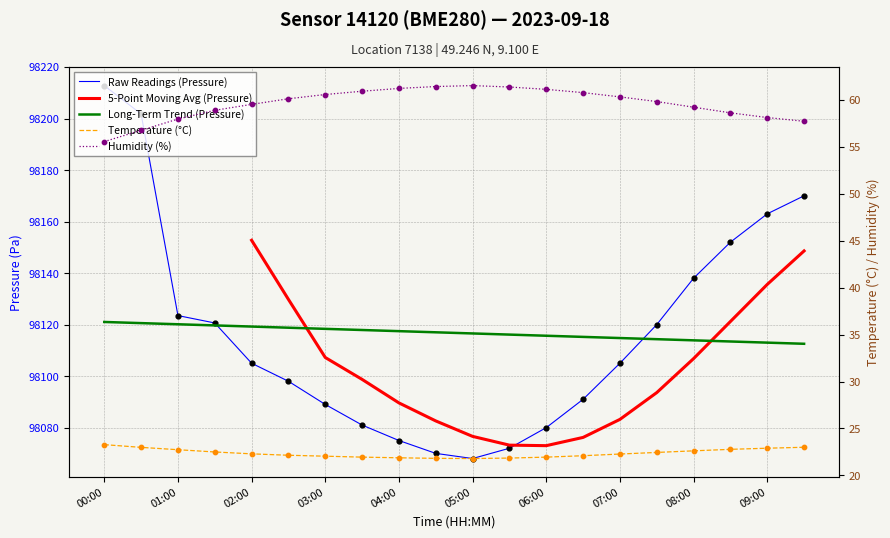

Which series reaches the maximum Y coordinate?

Raw Readings (Pressure)